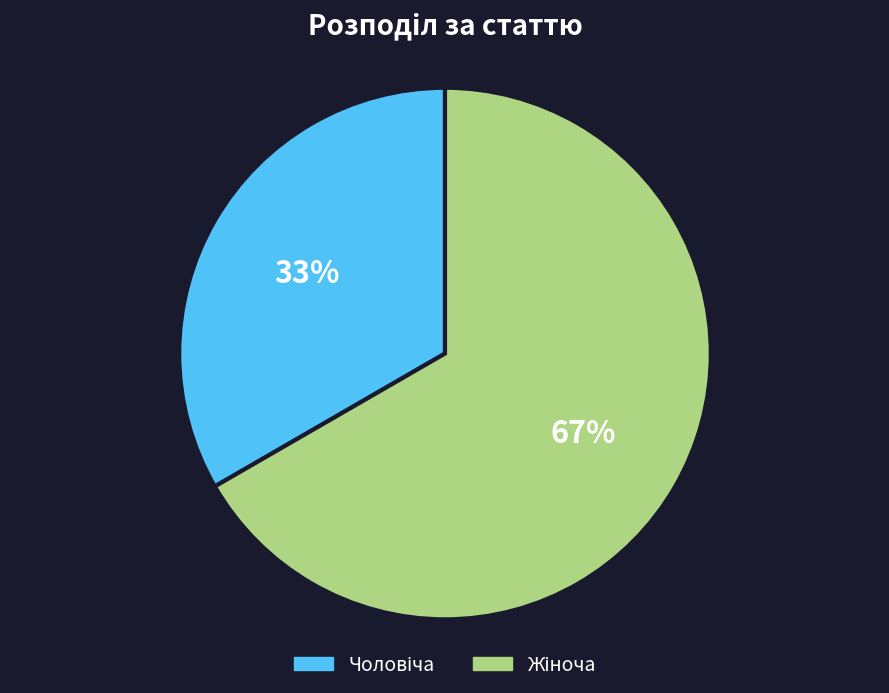

To the nearest percent, what is the average slice percentage?

50%